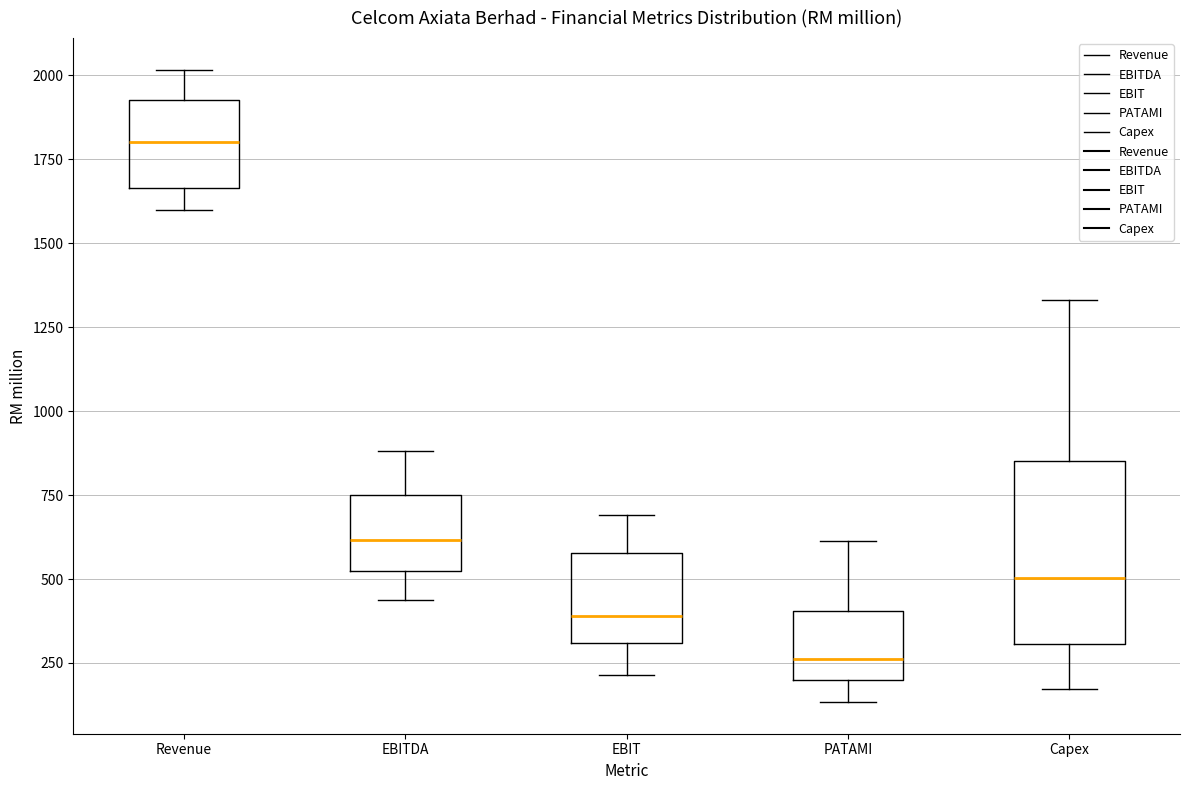

Reading left to right, read every box against the y-axis: the position of its median line, the range the box covers, and the ends of its whiskers. The values are not printed on the chart, so give them approximately, as read against the axis.

Revenue: median 1800, box 1650 to 1950, whiskers 1600 to 2000
EBITDA: median 600, box 500 to 750, whiskers 450 to 900
EBIT: median 400, box 300 to 600, whiskers 200 to 700
PATAMI: median 250, box 200 to 400, whiskers 150 to 600
Capex: median 500, box 300 to 850, whiskers 150 to 1350